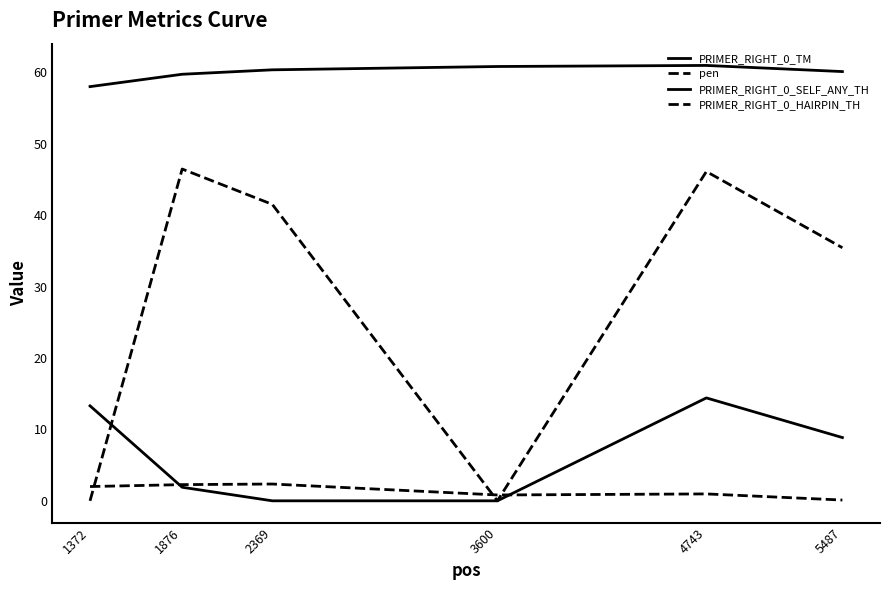

Reading right to left, transcribe all the data shown in this chart.

PRIMER_RIGHT_0_TM: 60.1	61.0	60.8	60.4	59.7	58.0
pen: 0.1	1.0	0.8	2.4	2.3	2.0
PRIMER_RIGHT_0_SELF_ANY_TH: 8.9	14.4	0.0	0.0	1.9	13.3
PRIMER_RIGHT_0_HAIRPIN_TH: 35.4	46.1	0.0	41.5	46.5	0.0